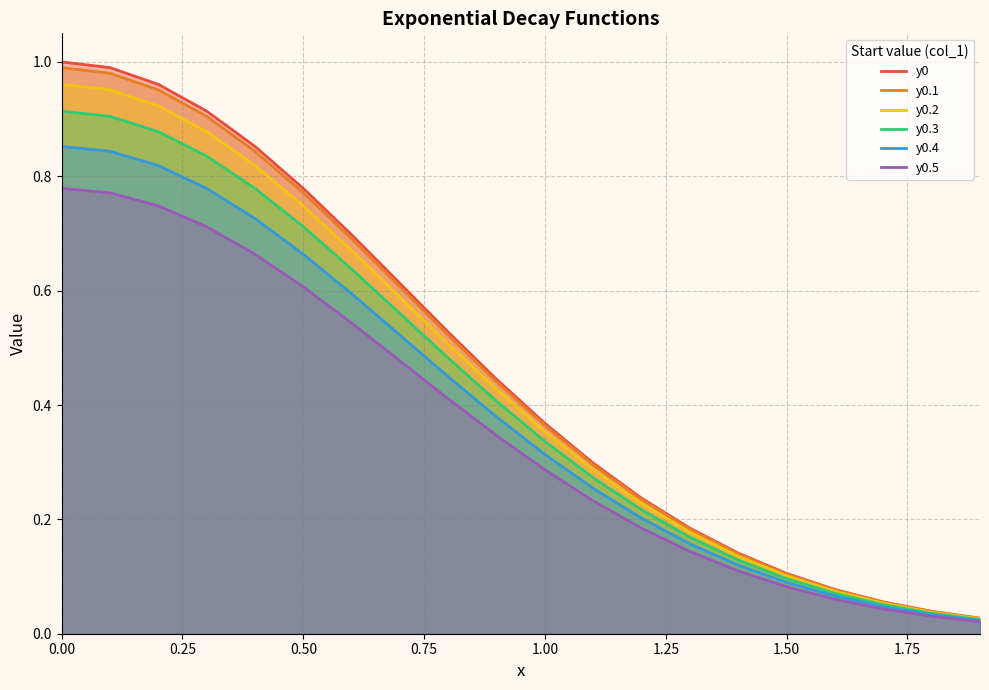

What is the highest value of the y0.2 series?

1.0